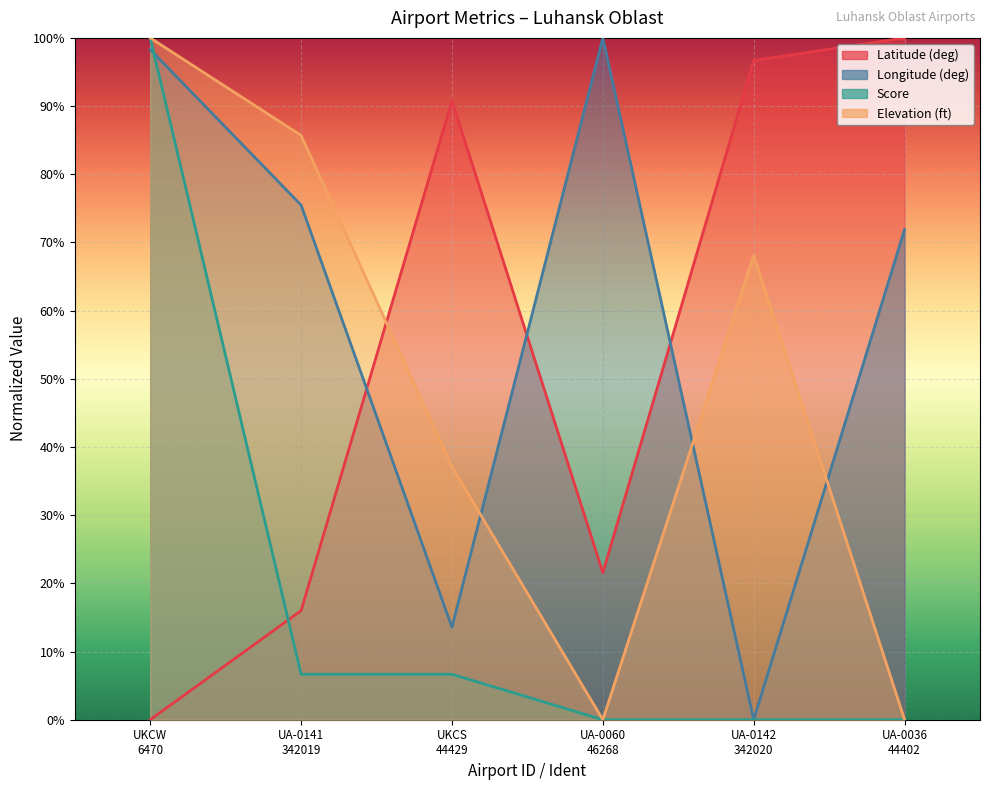

What is the greatest value displayed?

100.0